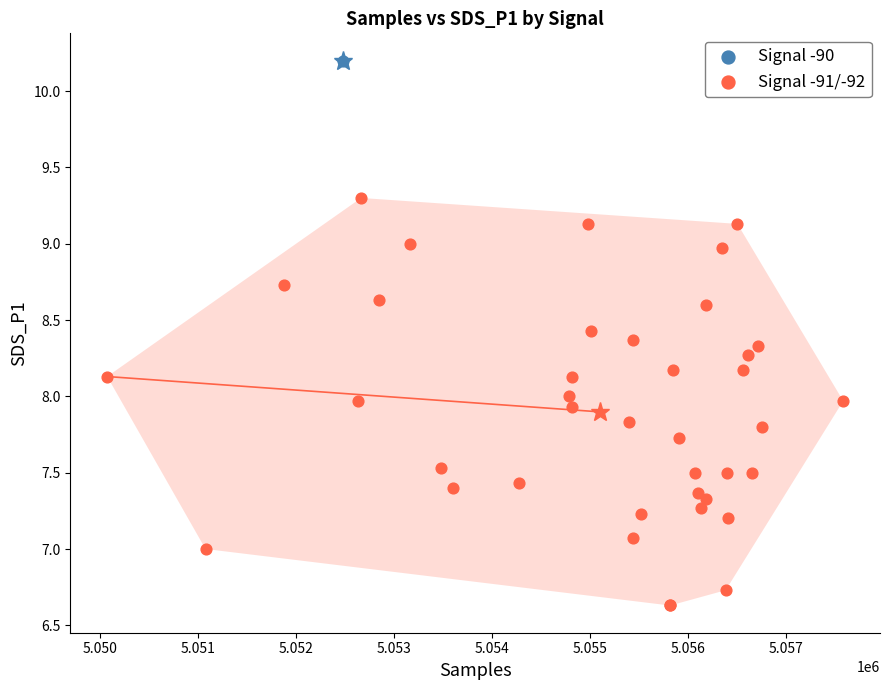

What are all the series names shown in the legend?

Signal -90, Signal -91/-92